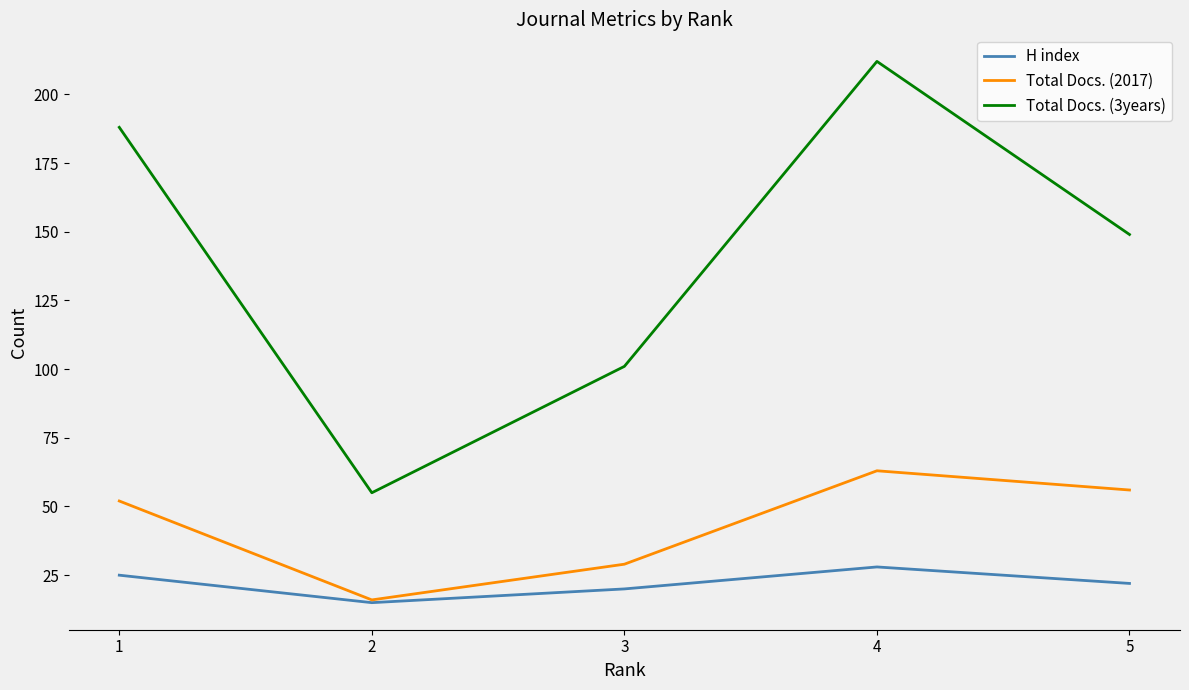

Does the chart display data point markers on the line(s)?

No